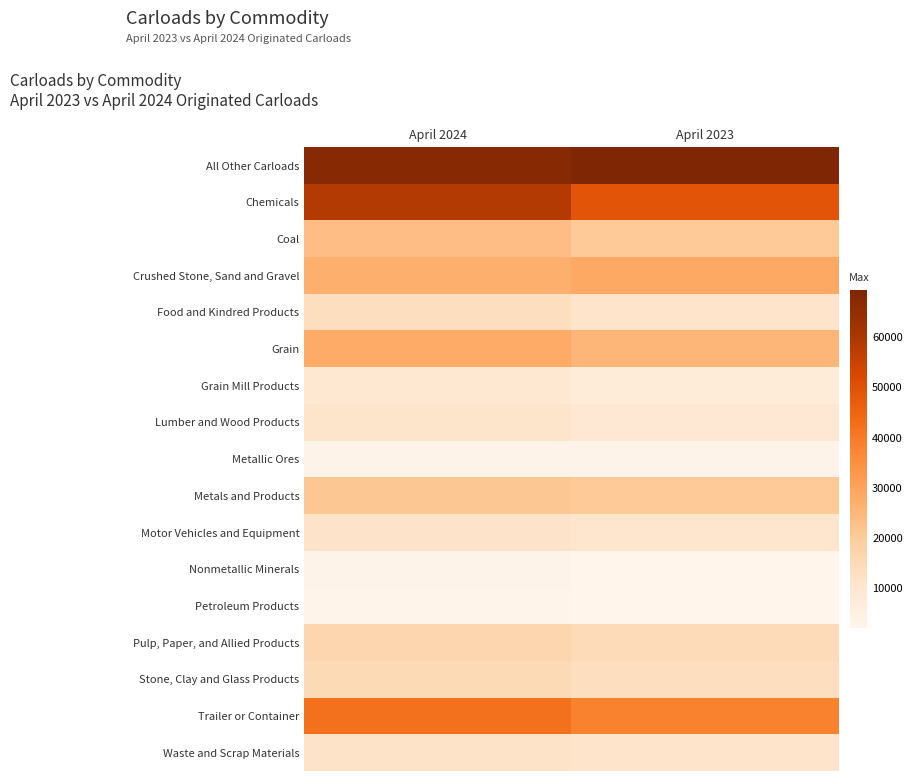

At how many categories does at least one series exceed 63632?

2